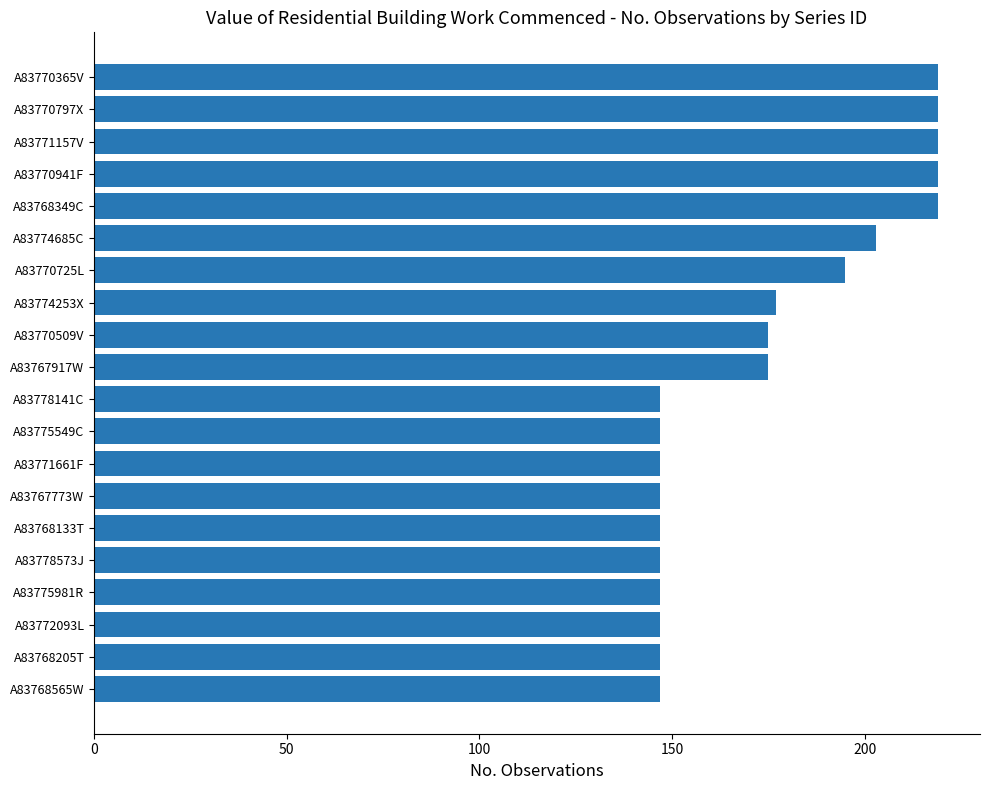

Between A83768349C and A83772093L, which is larger?

A83768349C